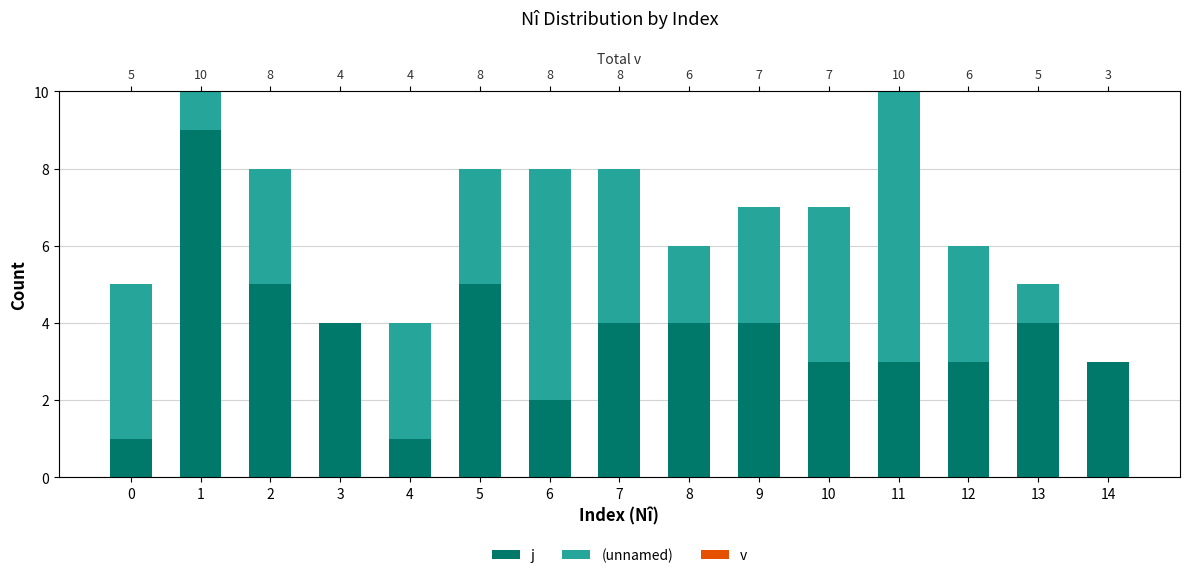

Reading left to right, list all the values displayed in this chart.

j: 0=1	1=9	2=5	3=4	4=1	5=5	6=2	7=4	8=4	9=4	10=3	11=3	12=3	13=4	14=3
(unnamed): 0=4	1=1	2=3	3=0	4=3	5=3	6=6	7=4	8=2	9=3	10=4	11=7	12=3	13=1	14=0
v: 0=0	1=0	2=0	3=0	4=0	5=0	6=0	7=0	8=0	9=0	10=0	11=0	12=0	13=0	14=0